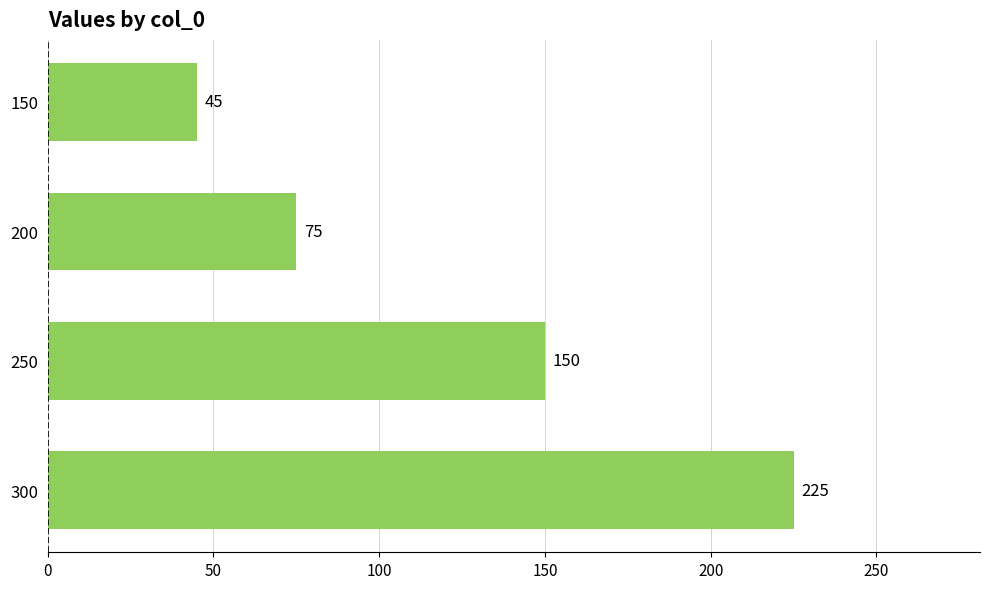

List the labels in order of value, smallest first.

150, 200, 250, 300